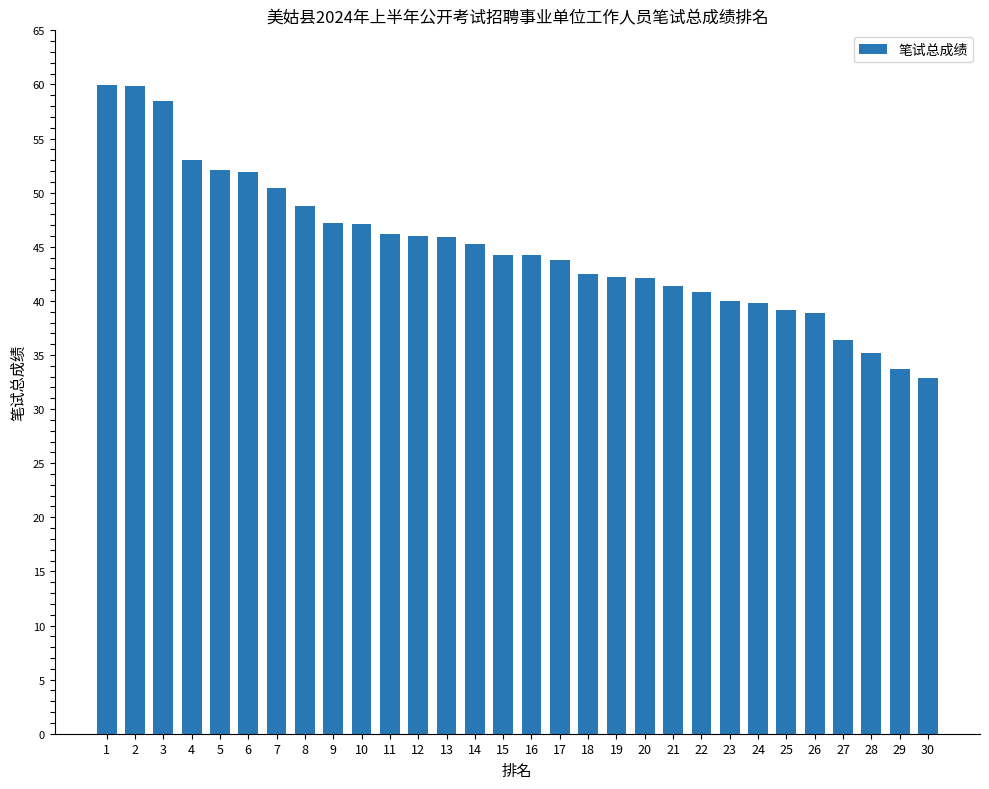

What is the sum of the values at 19 and 12?

88.2